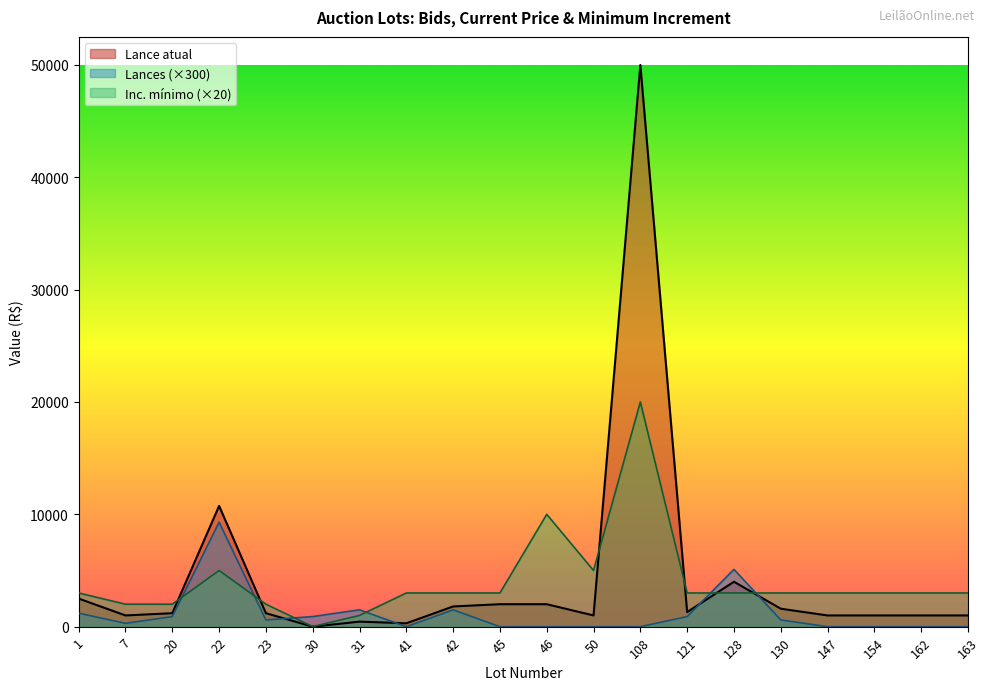

At how many categories does at least one series exceed 31930?

1